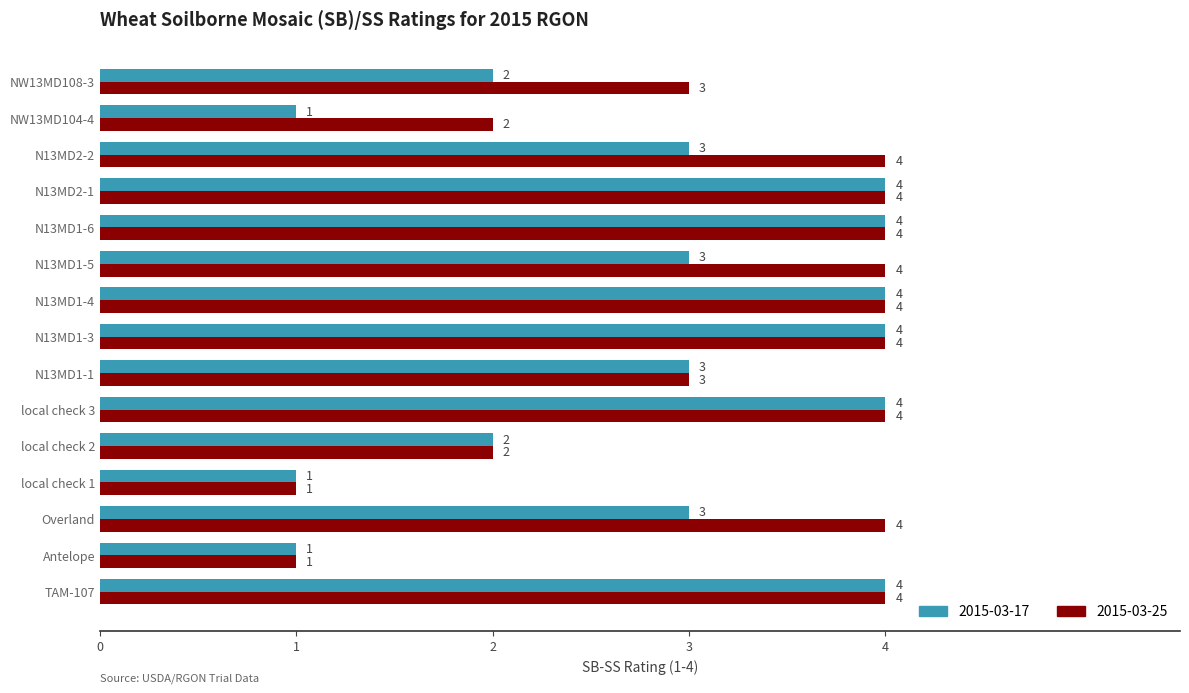

At NW13MD108-3, list the series in order from largest to smallest.

2015-03-25, 2015-03-17